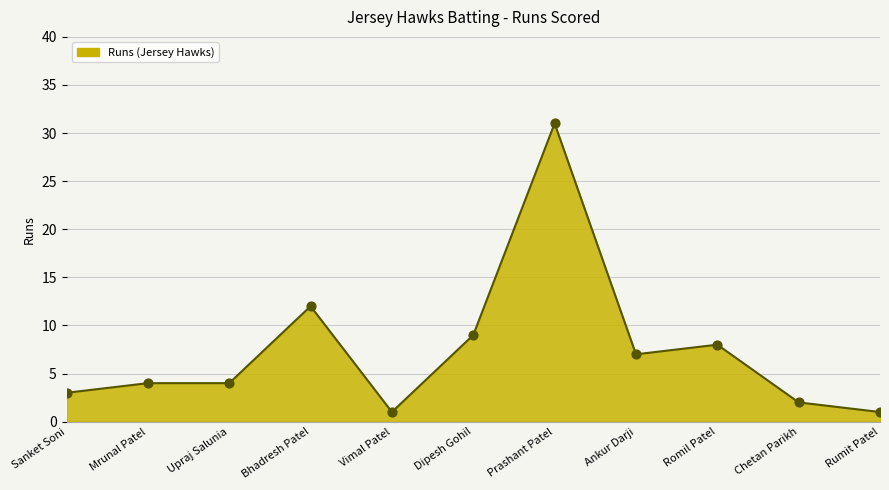

What is the ratio of the value at Bhadresh Patel to the value at Dipesh Gohil?

1.3